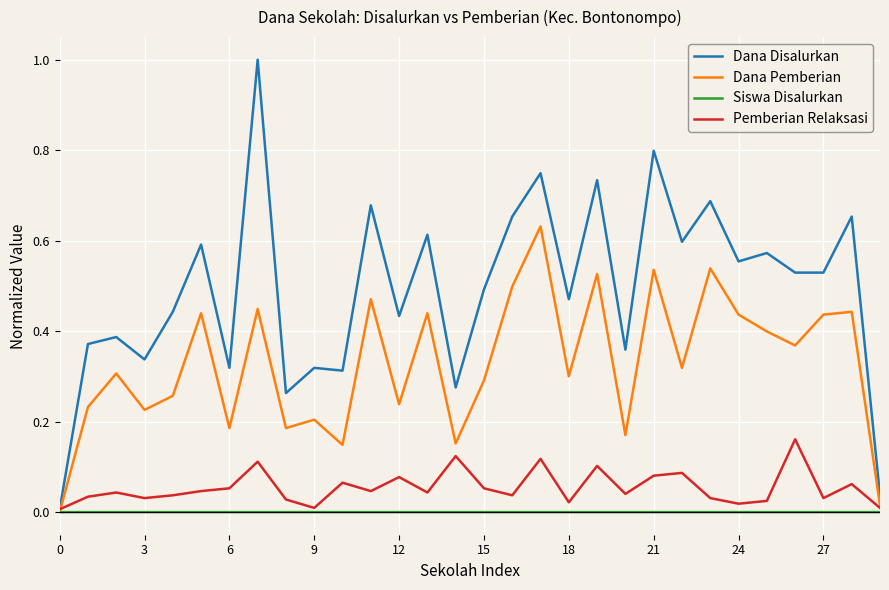

Which series has the largest total across all categories?

Dana Disalurkan